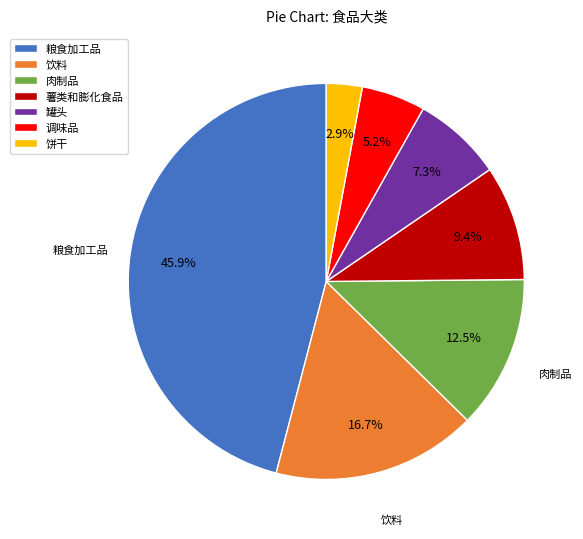

How many slices are in this pie chart?

7